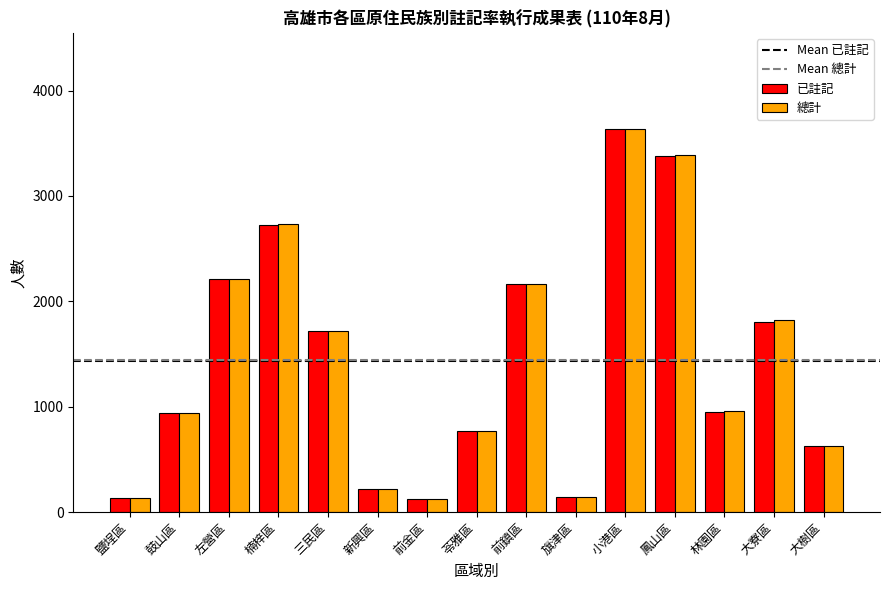

What is the minimum value shown in the chart?

124